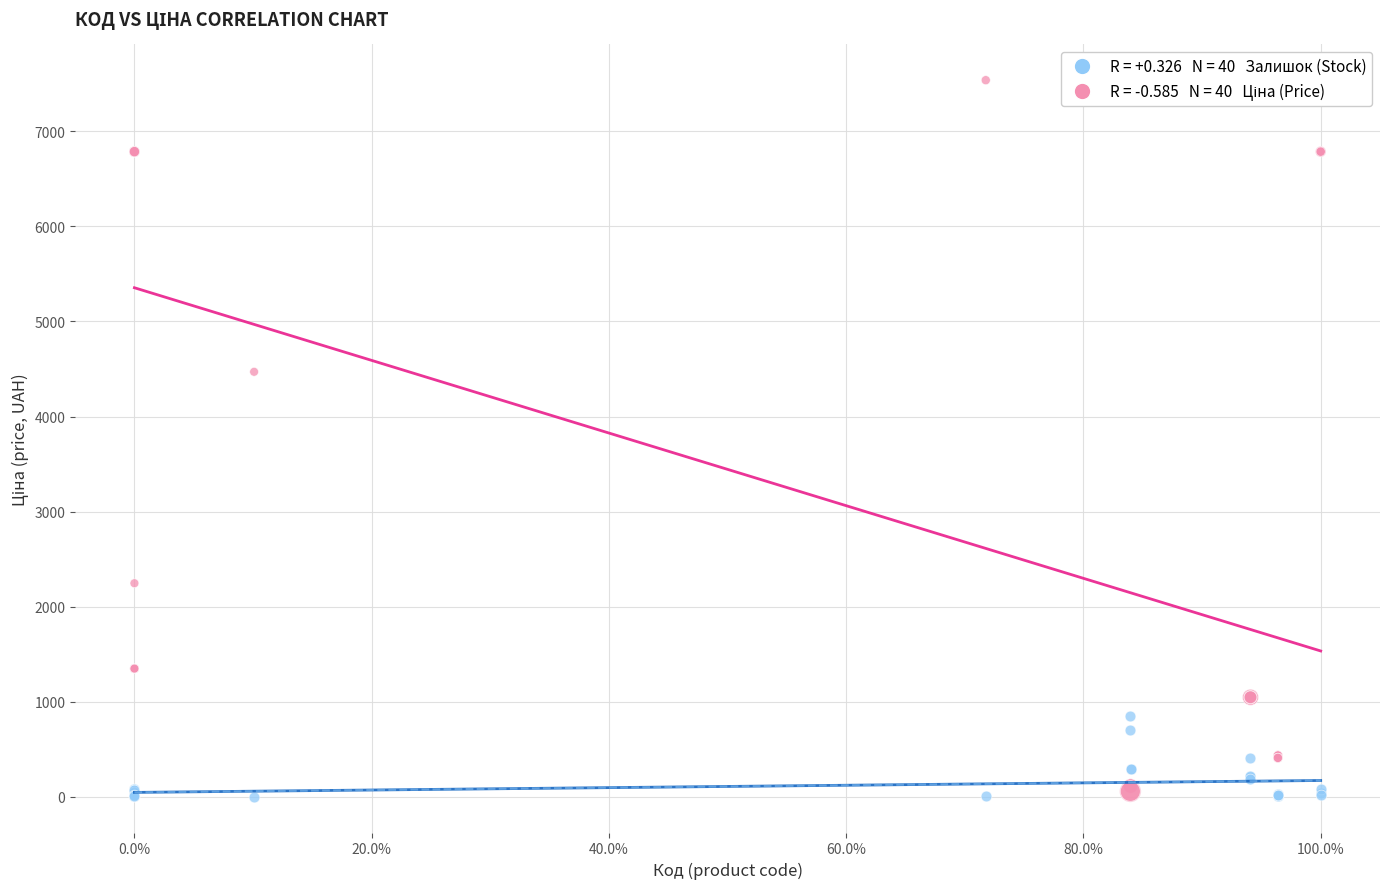

Across all series, what Y value is closest to 3769?

4470.6